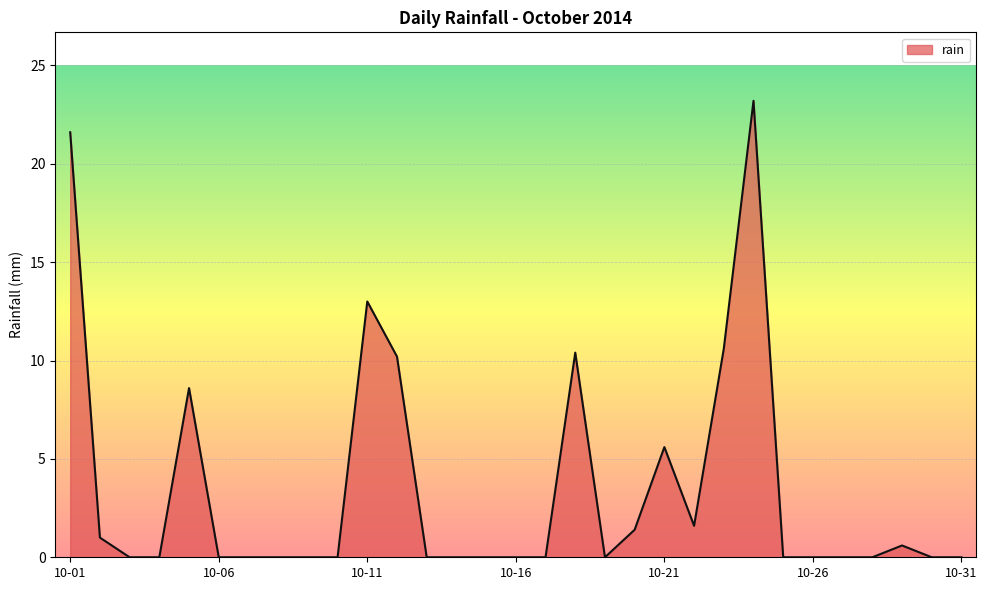

What is the greatest value displayed?

23.2